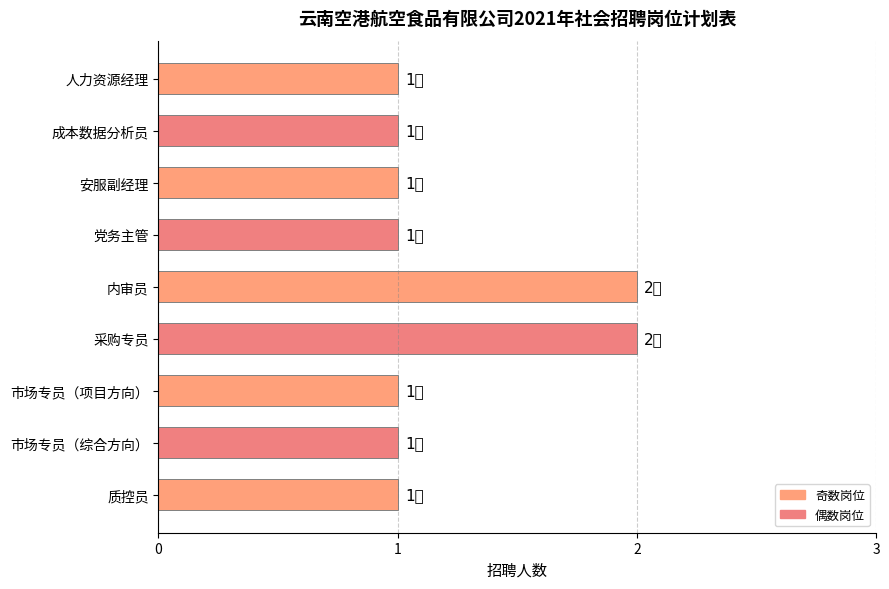

Reading bottom to top, extract all data points from this chart.

1	1	1	2	2	1	1	1	1